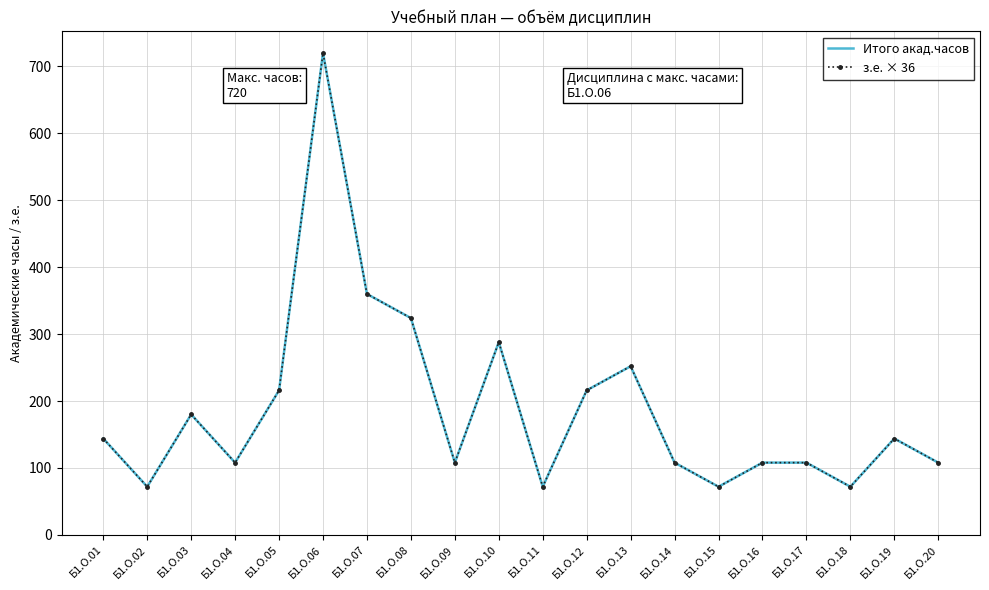

Between Б1.О.17 and Б1.О.06, which is larger?

Б1.О.06